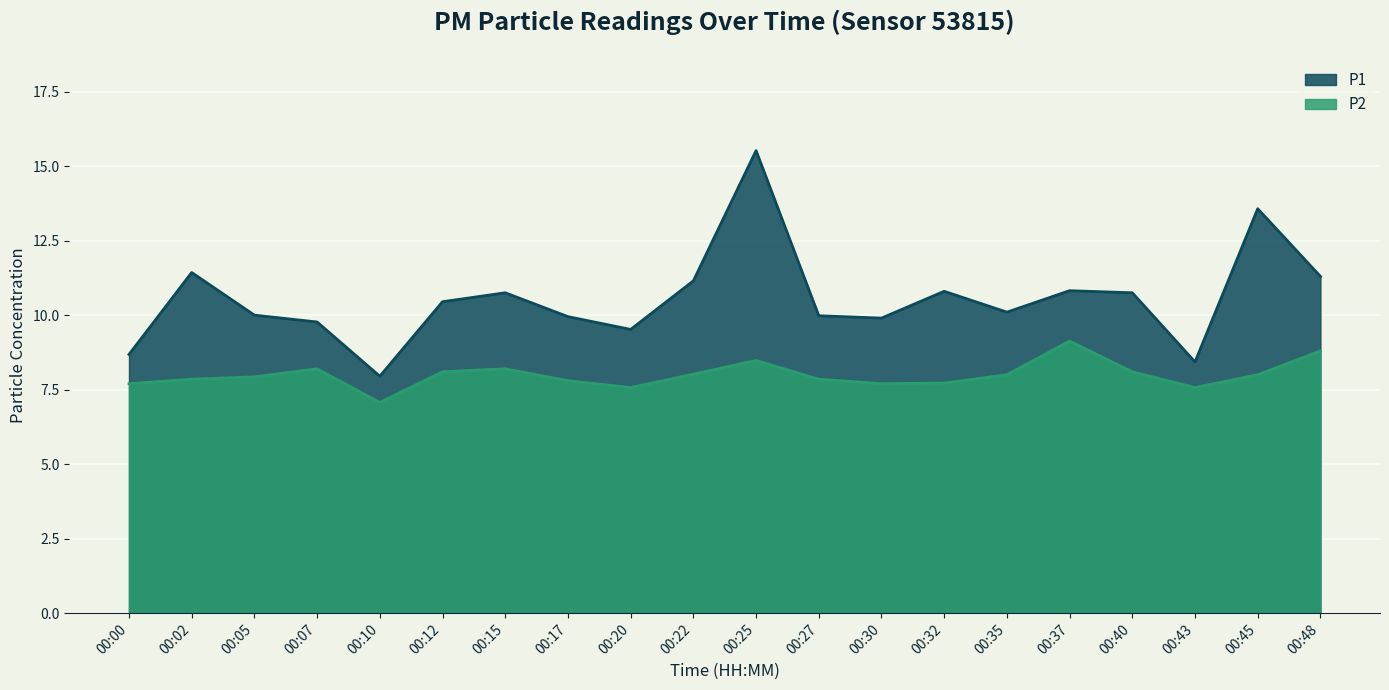

Is it true that P1 equals 10.4 at 00:12?

True